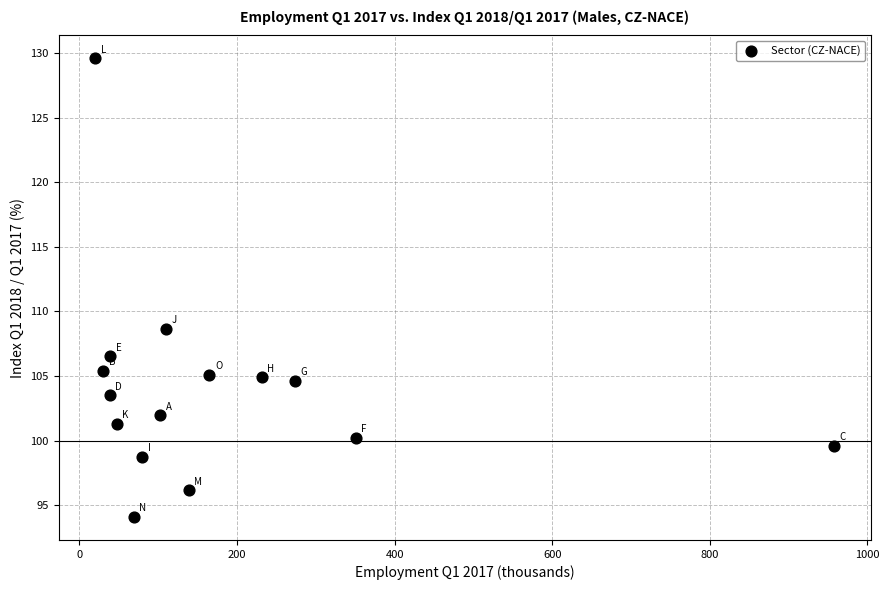

What is the range of Y values (max minus min)?

35.5